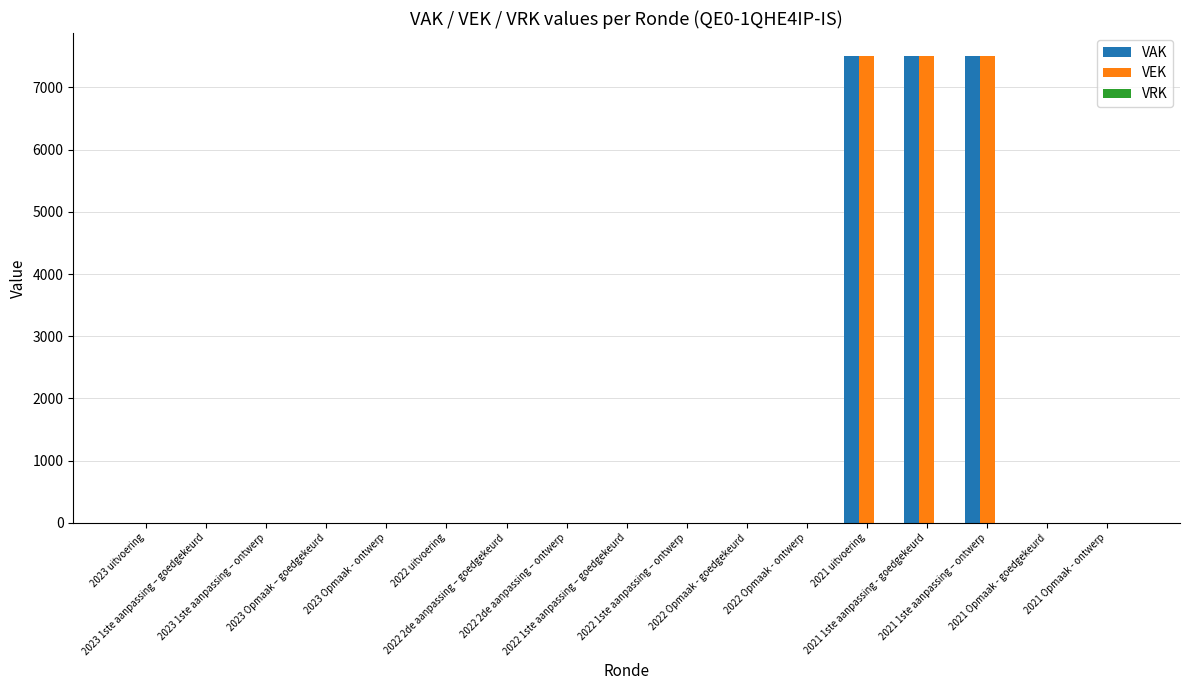

What is the maximum value shown in the chart?

7500